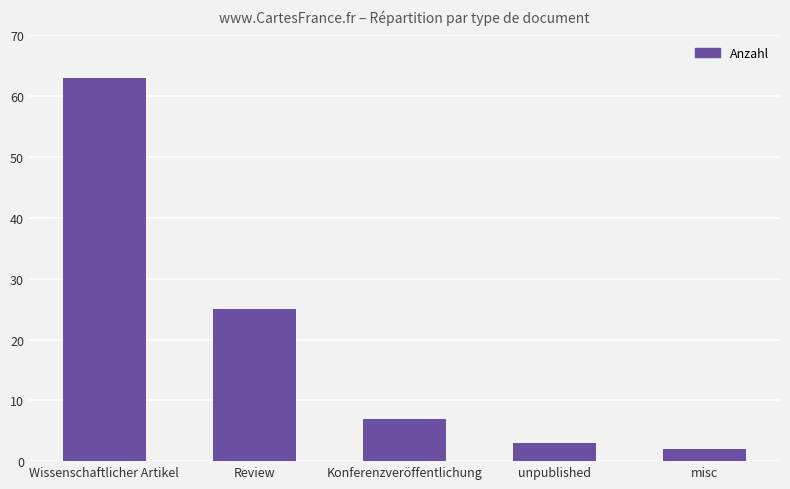

Reading left to right, what are all the values shown in this chart?

63	25	7	3	2